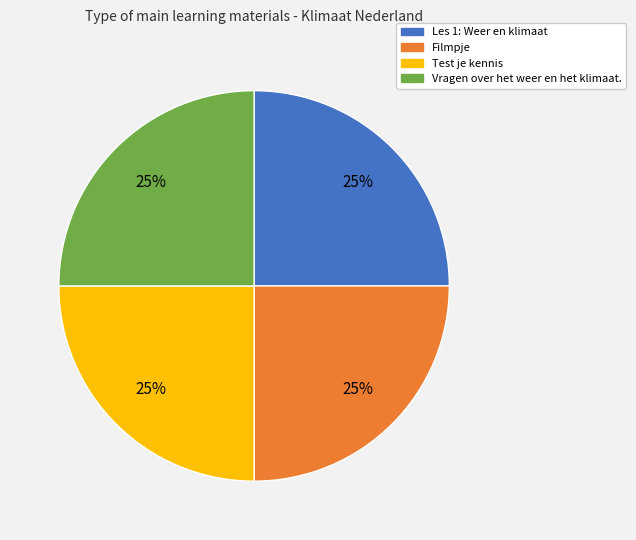

True or false: Vragen over het weer en het klimaat. accounts for 34% of the total.

False